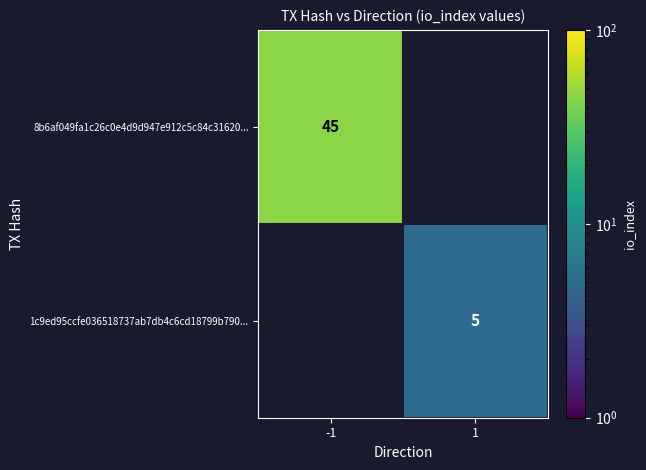

True or false: 1c9ed95ccfe036518737ab7db4c6cd18799b790... has a value of 5 at 1.

True